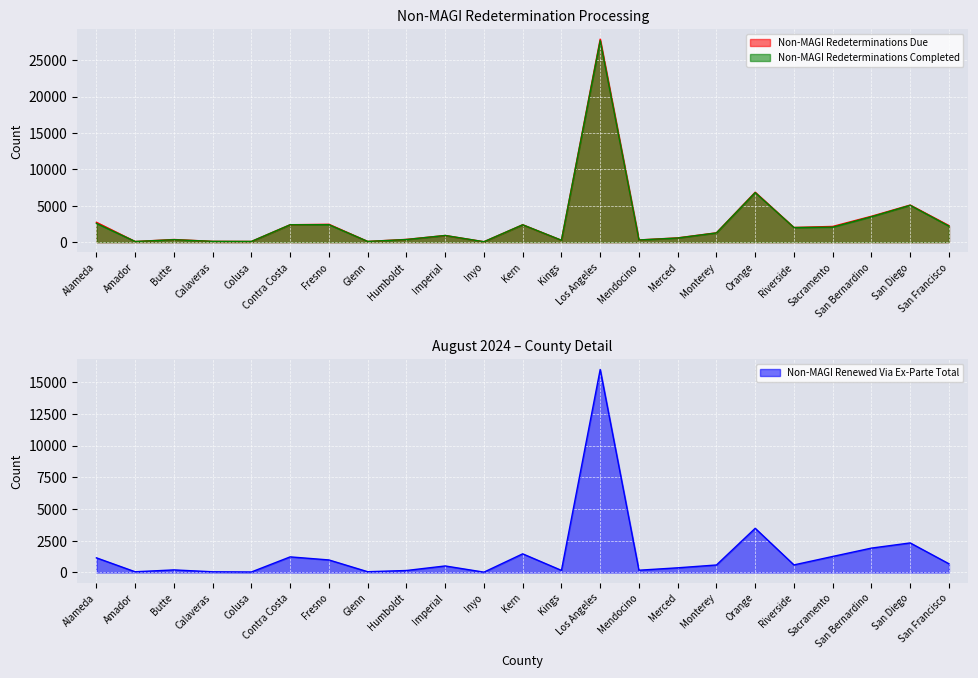

True or false: Non-MAGI Redeterminations Due and Non-MAGI Redeterminations Completed intersect in this chart.

False